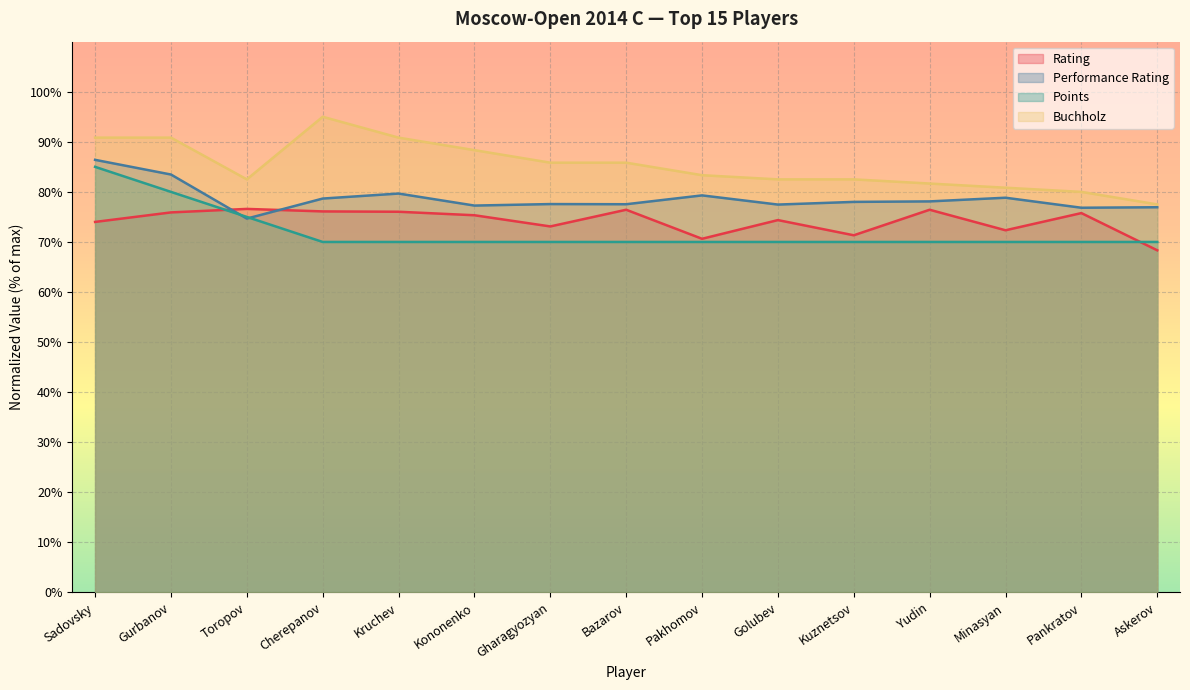

True or false: Buchholz has a value of 148.4 at Golubev.

False